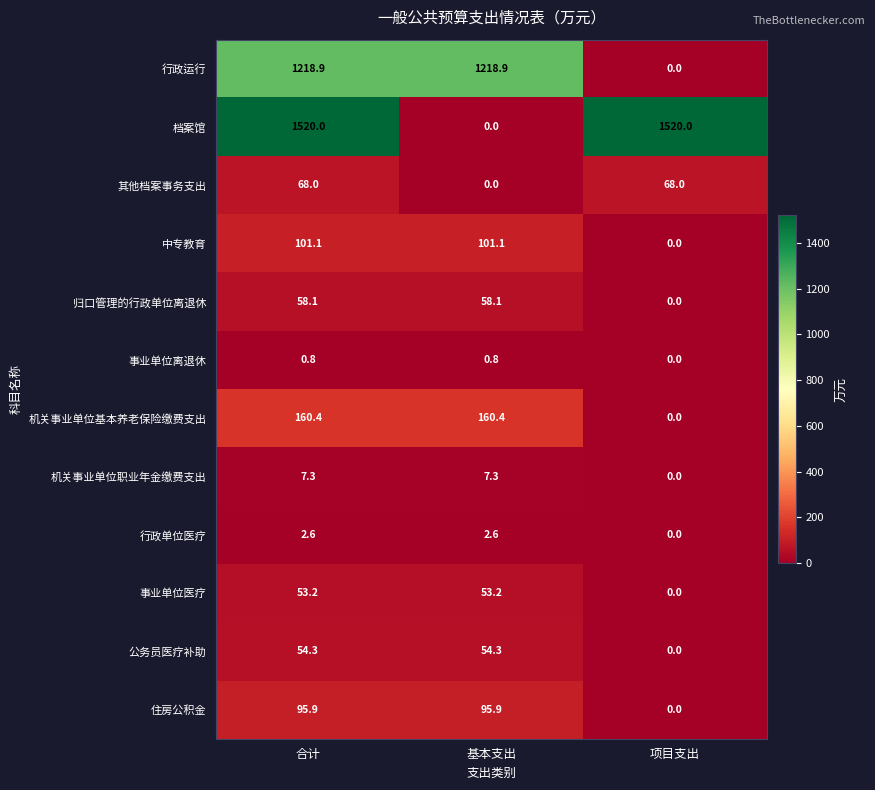

Which series changed the most between 合计 and 项目支出?

行政运行